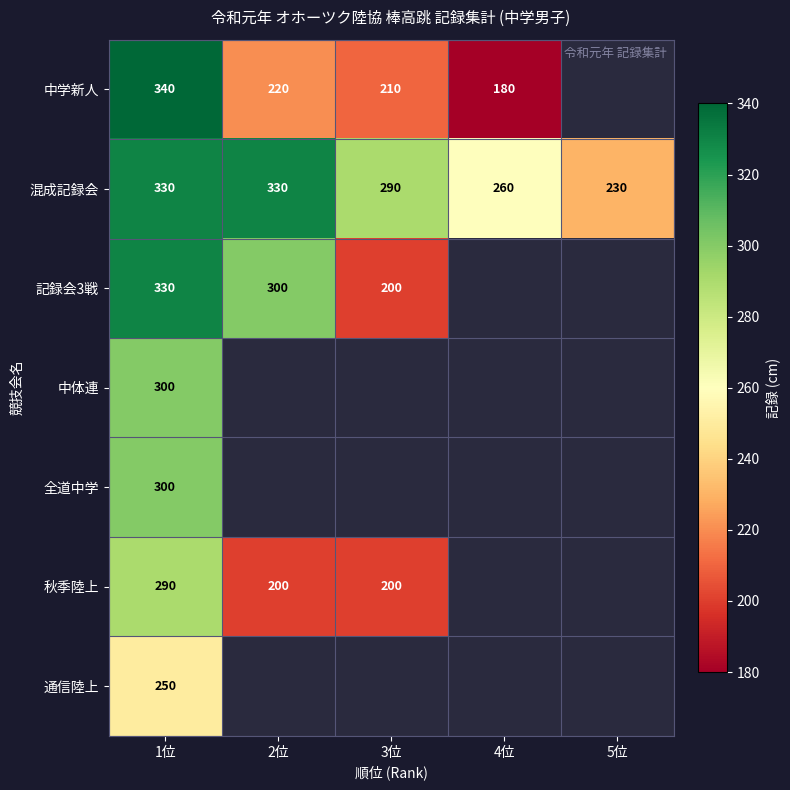

True or false: 秋季陸上 has a value of 200 at 2位.

True